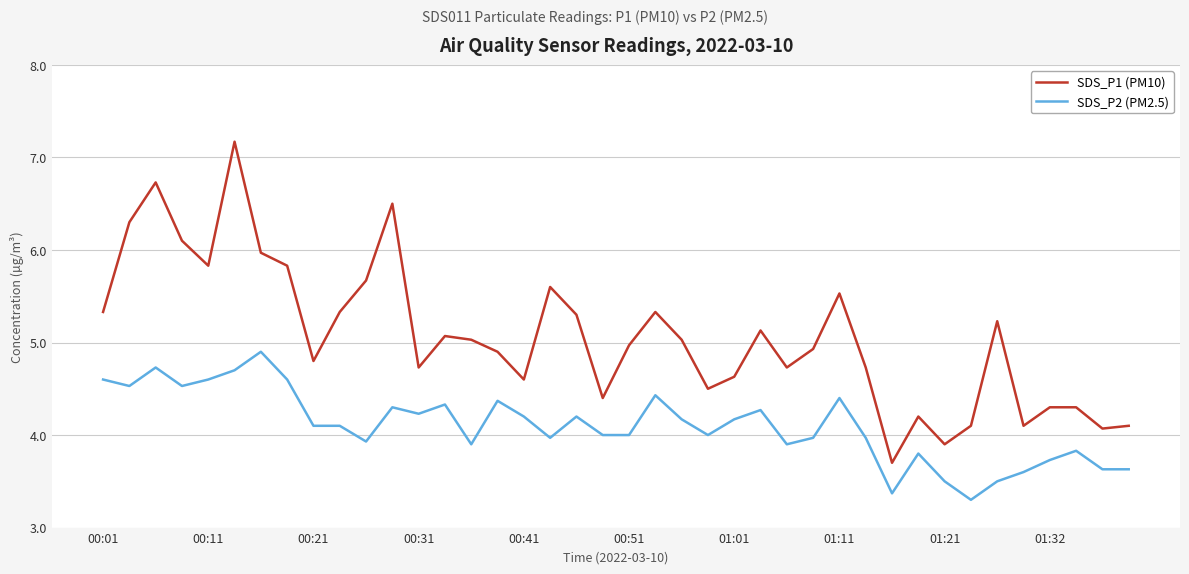

Rank the series by their average value, from lowest to highest.

SDS_P2 (PM2.5), SDS_P1 (PM10)